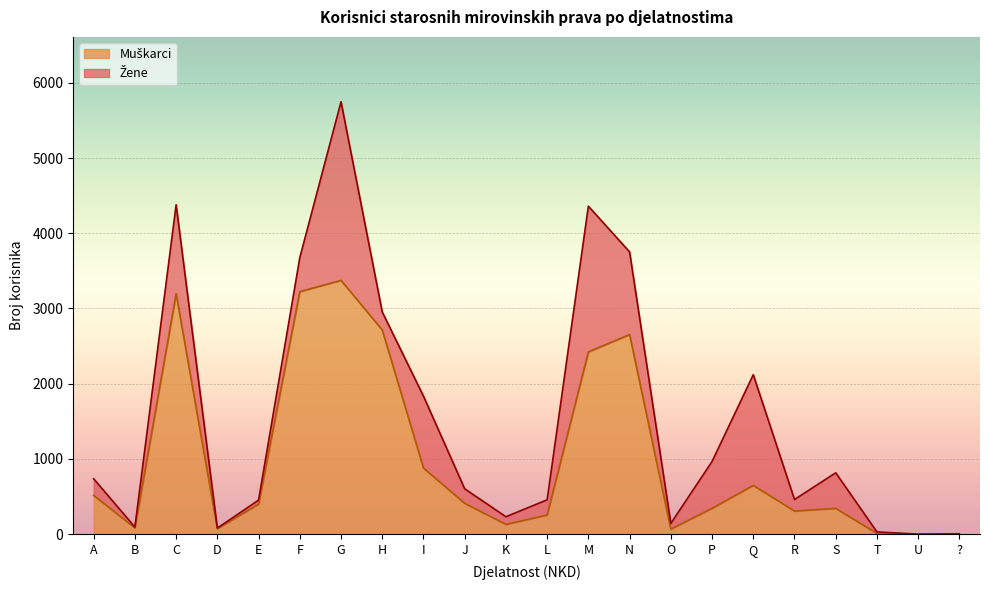

At which category is the sum across all series the highest?

G